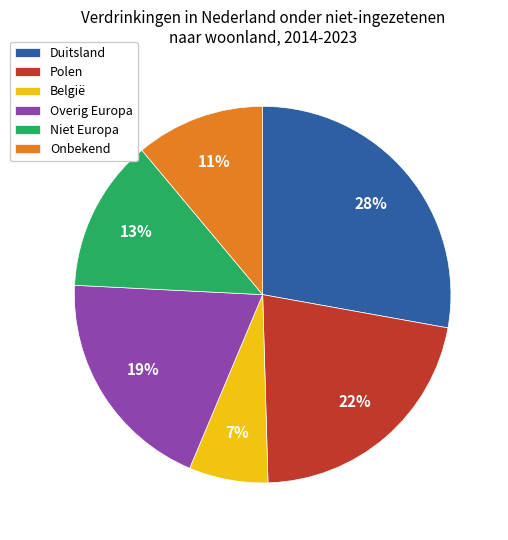

To the nearest percent, what is the difference between the largest and smallest slice percentages?

21%